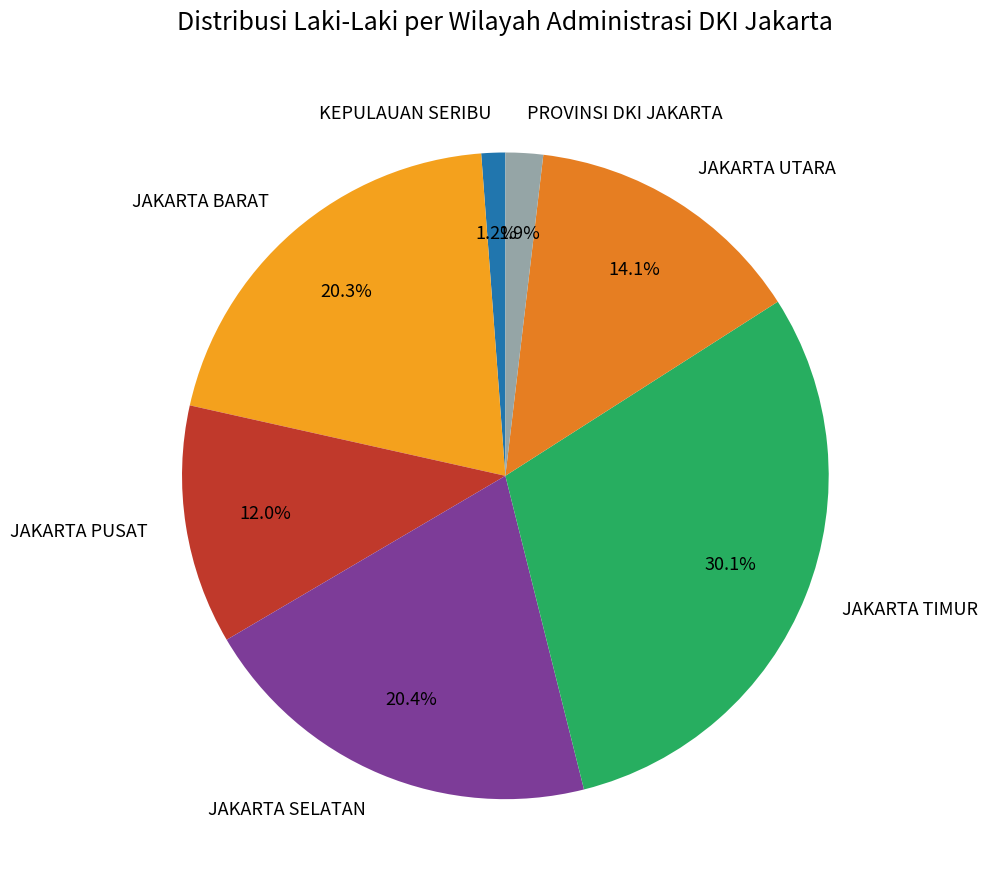

To the nearest percent, what is the difference between the largest and smallest slice percentages?

29%